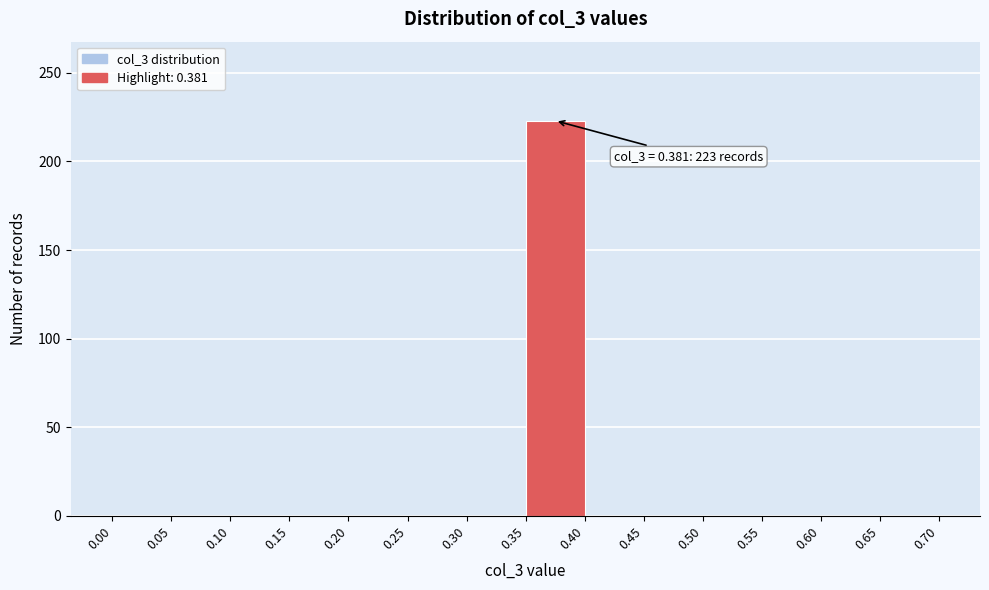

Over which range of the x-axis is the bar tallest?

0.35 to 0.40